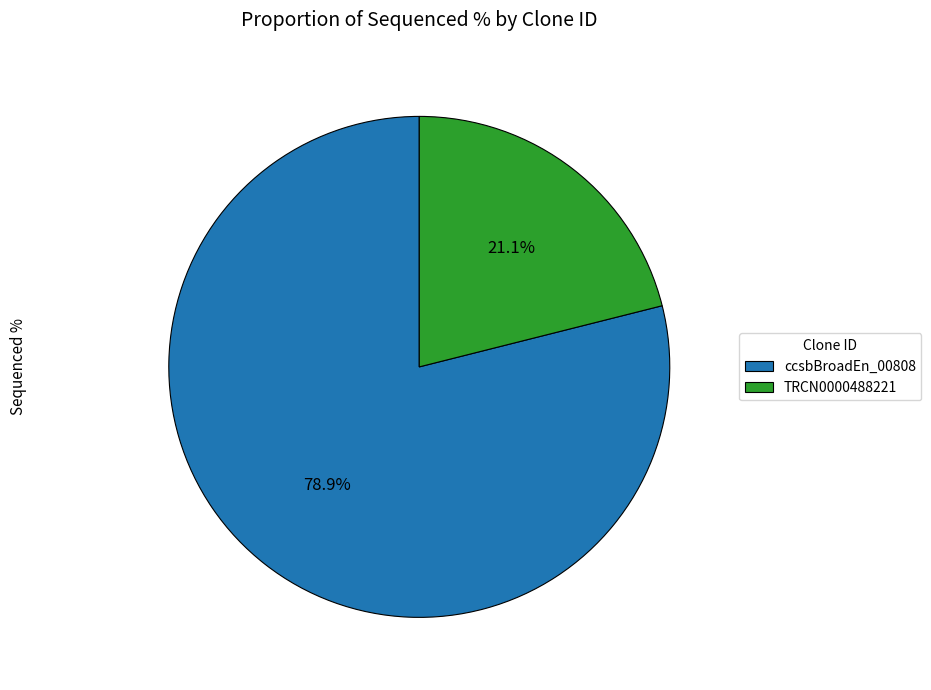

To the nearest percent, what is the difference between the largest and smallest slice percentages?

58%